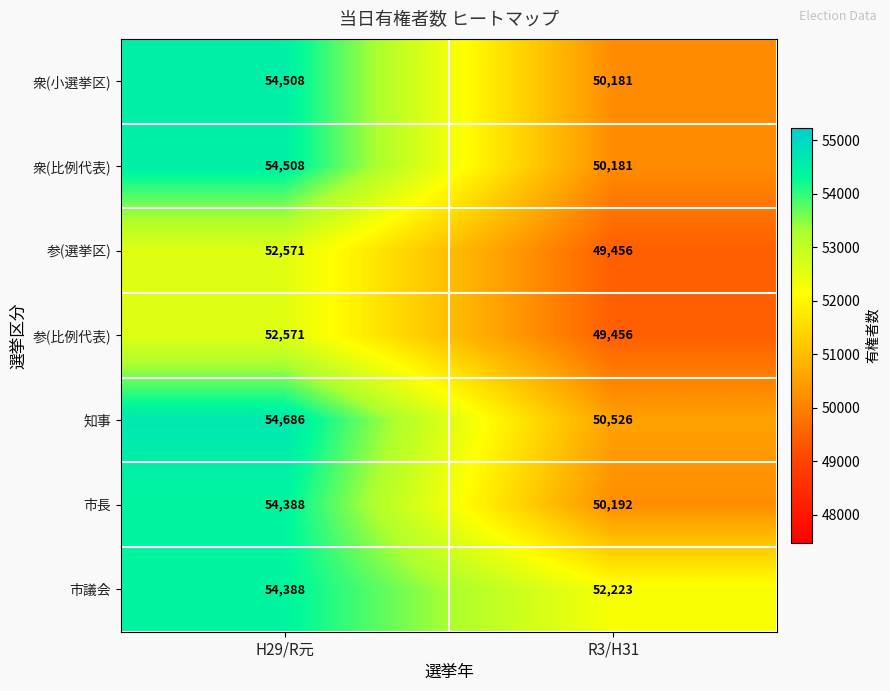

At how many categories does at least one series exceed 50390?

2